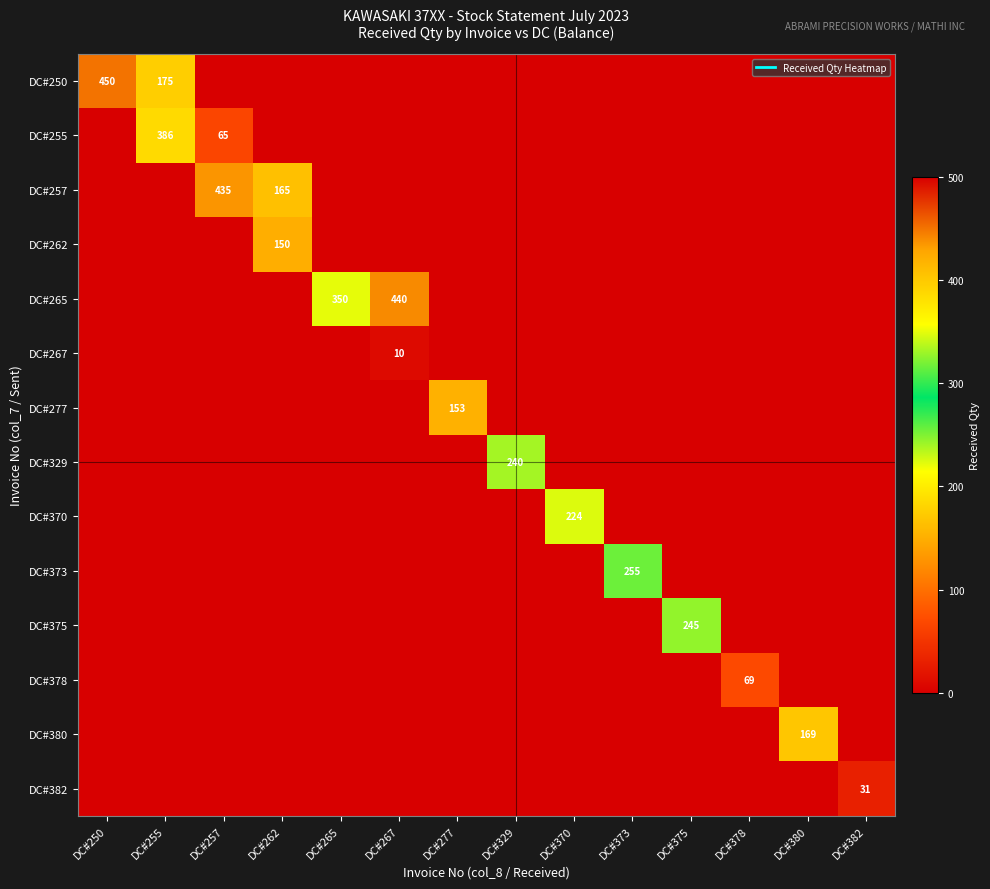

Rank the categories by DC#382 value from lowest to highest.

DC#250, DC#255, DC#257, DC#262, DC#265, DC#267, DC#277, DC#329, DC#370, DC#373, DC#375, DC#378, DC#380, DC#382